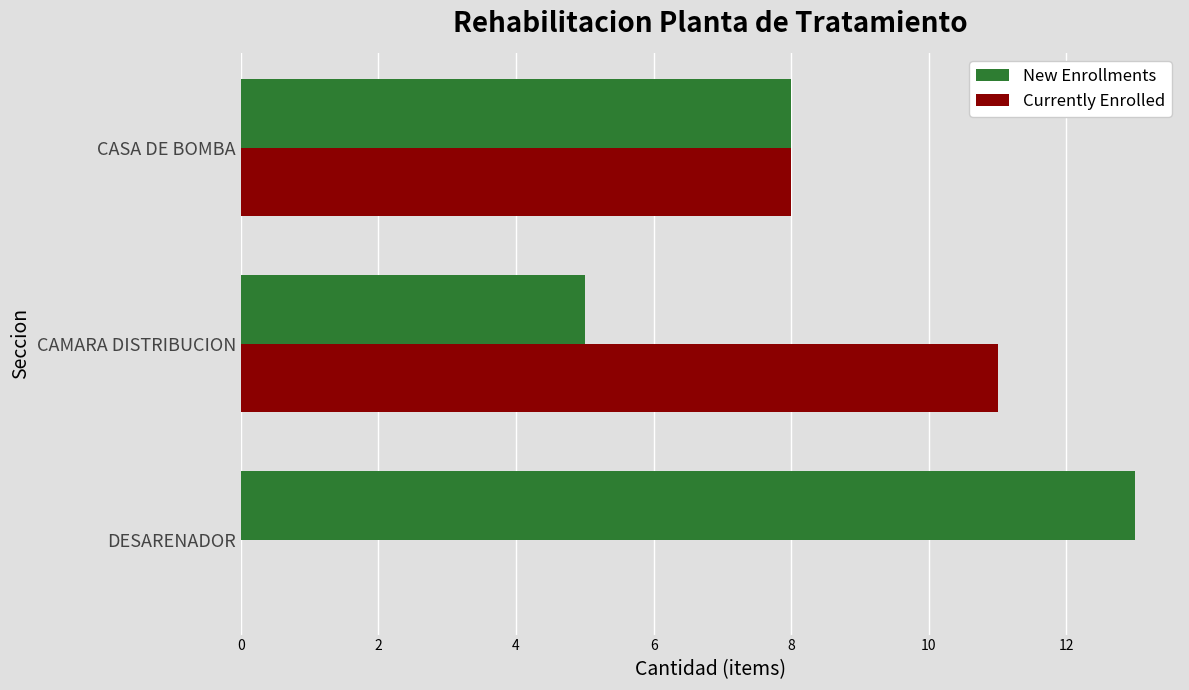

Which series changed the most between DESARENADOR and CAMARA DISTRIBUCION?

Currently Enrolled